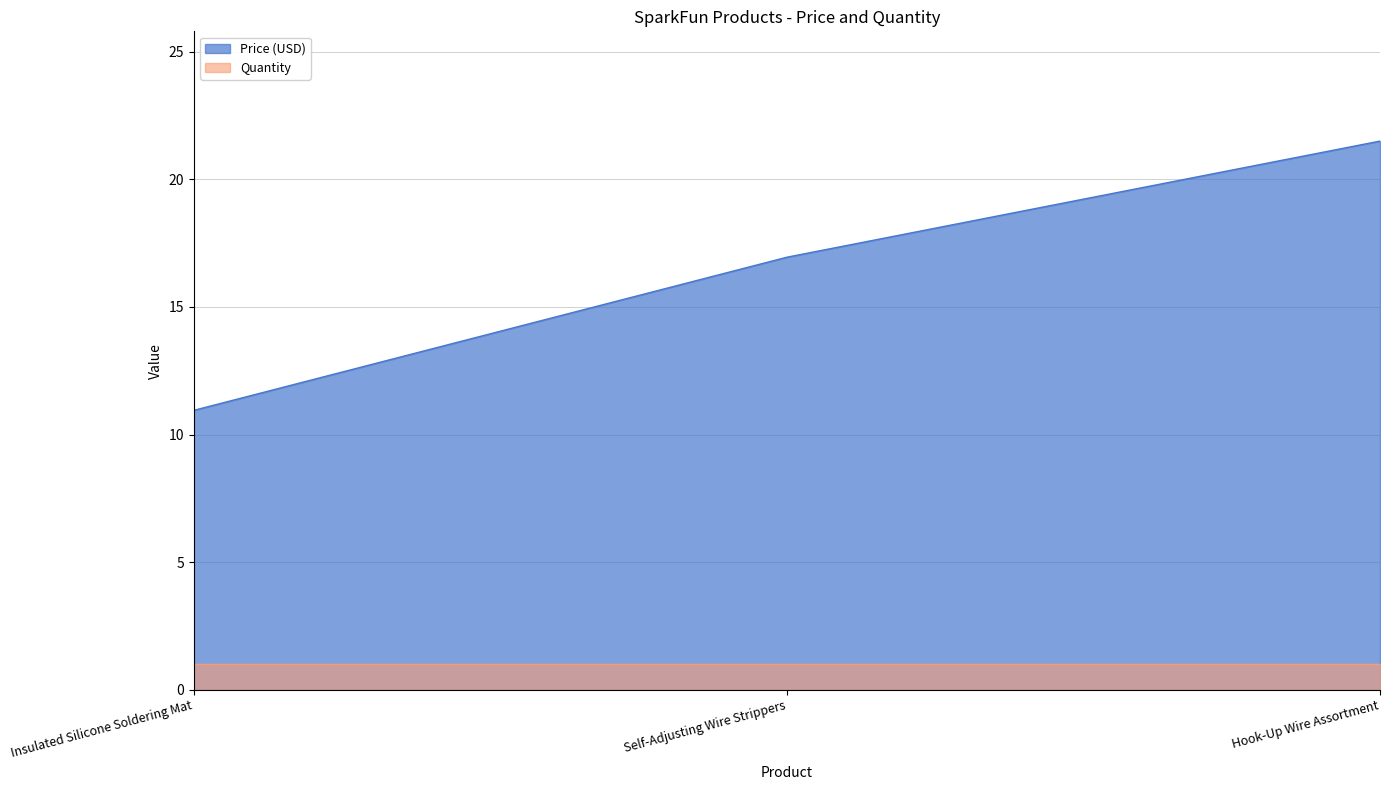

What is the value of the 1st point from the left?

10.9